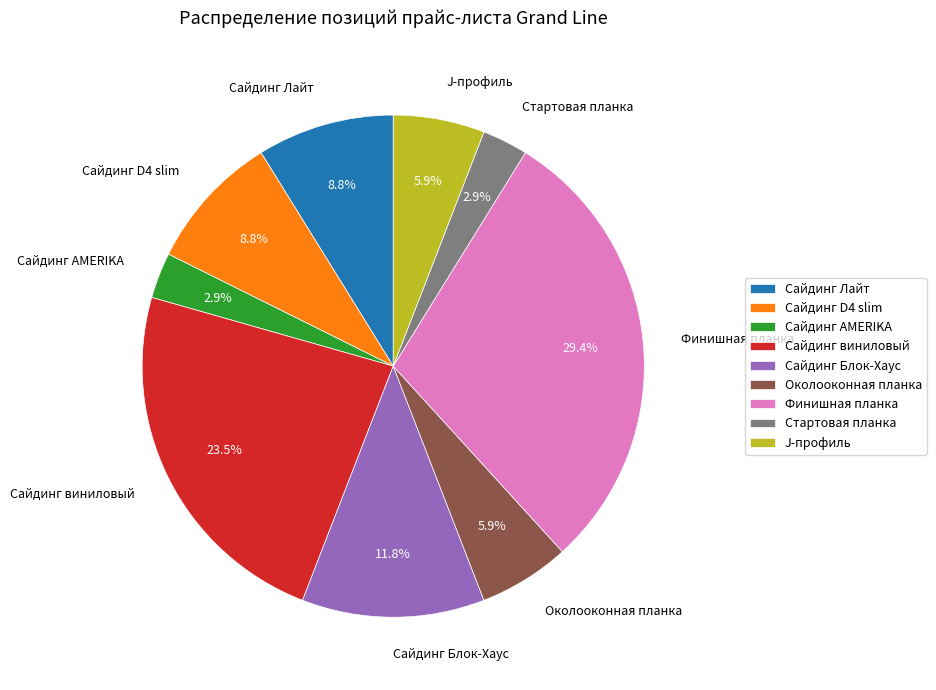

What is the total percentage of Финишная планка and Сайдинг Лайт?

38.2%